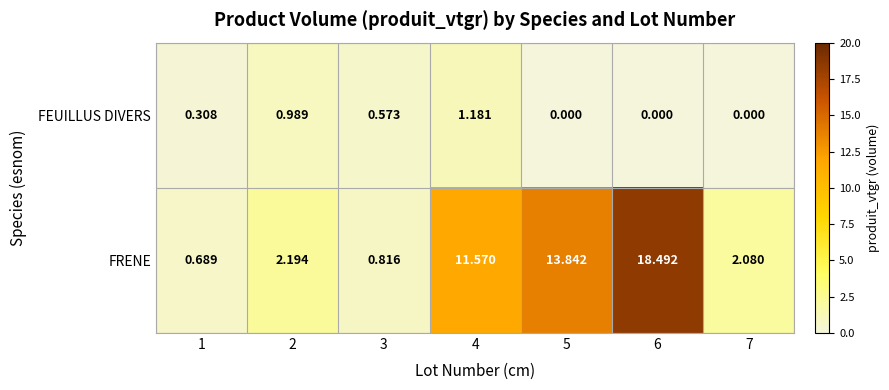

Rank the series by their maximum value, from highest to lowest.

FRENE, FEUILLUS DIVERS